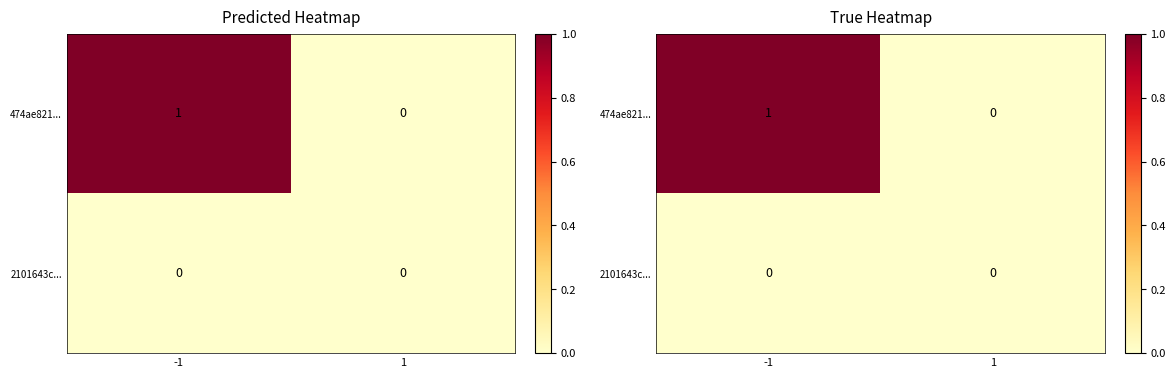

How many data points in 474ae821... are less than 1?

1